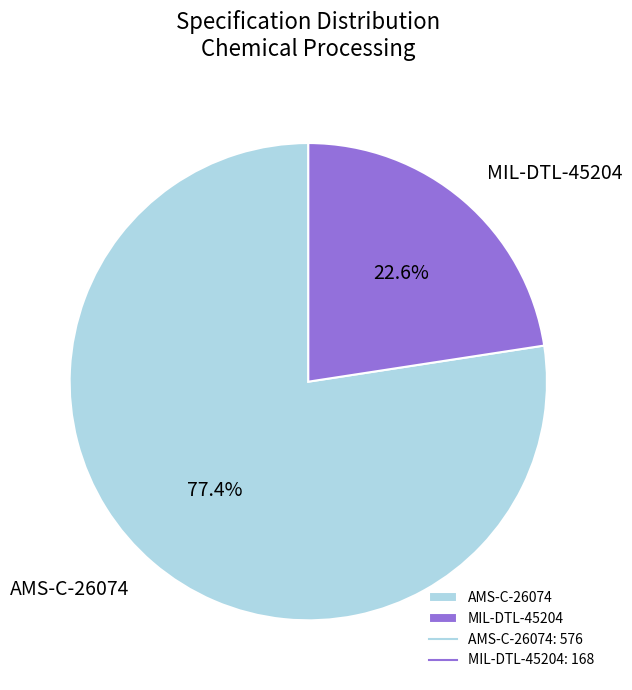

What is the majority slice?

AMS-C-26074